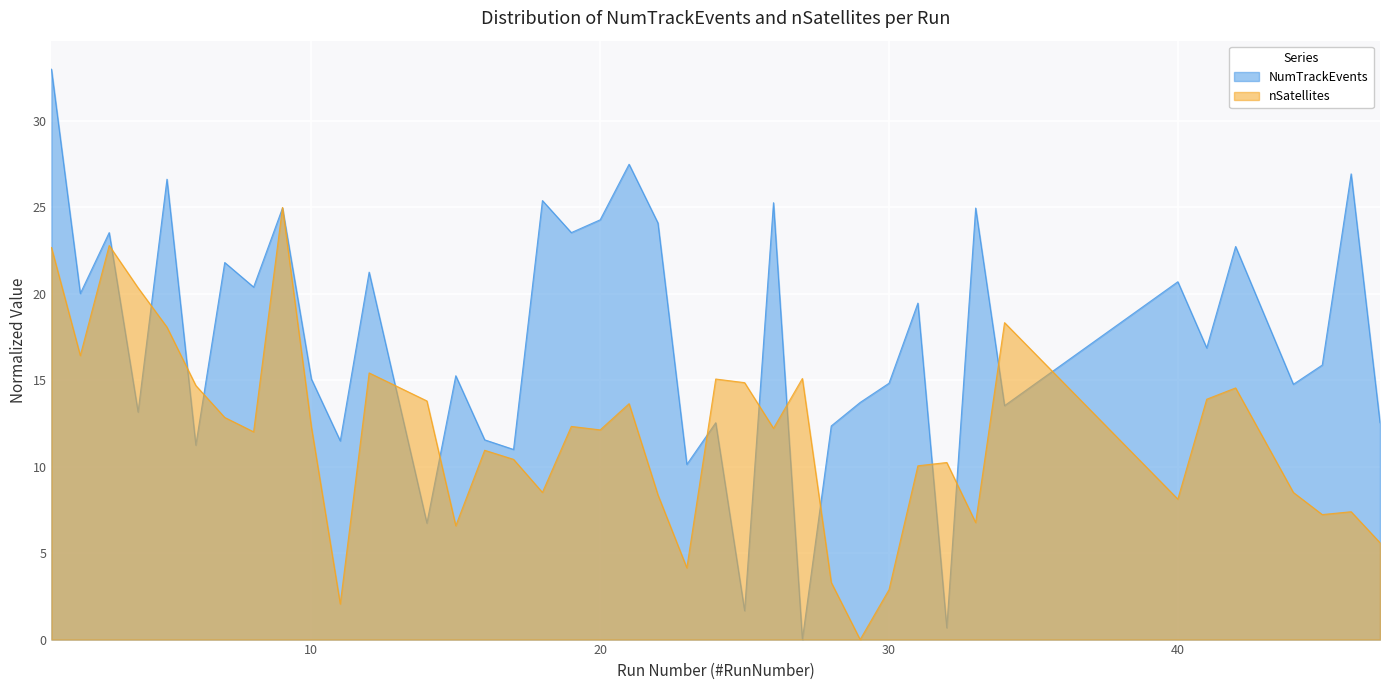

Is it true that NumTrackEvents equals 22.4 at 24?

False